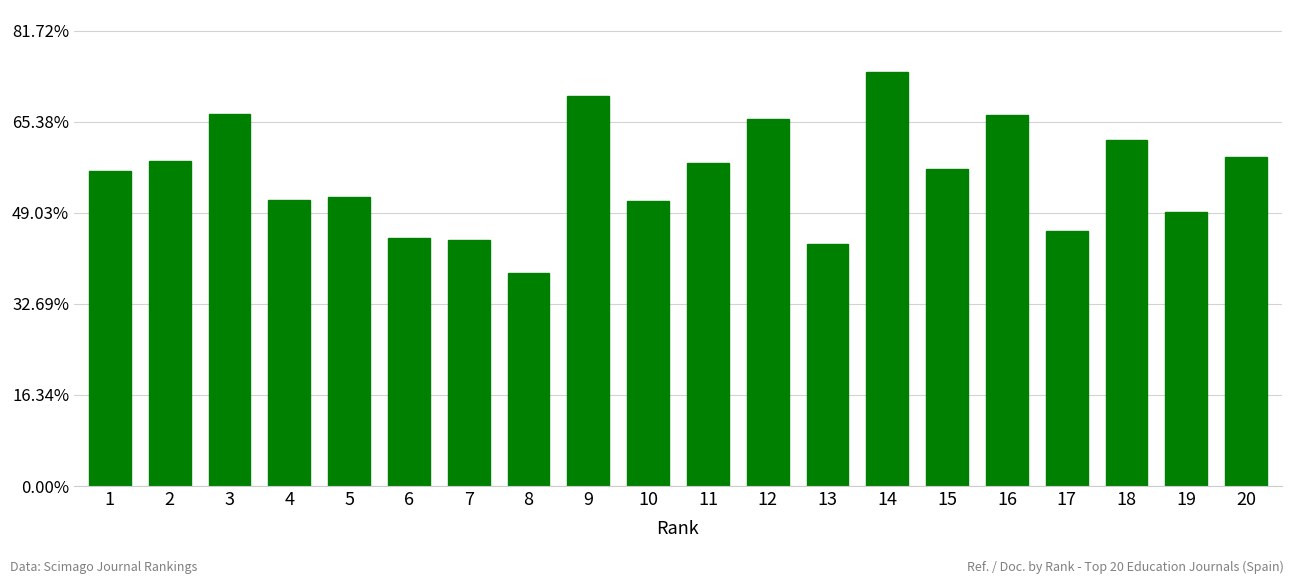

Is it true that the value at 12 is 32.5?

False